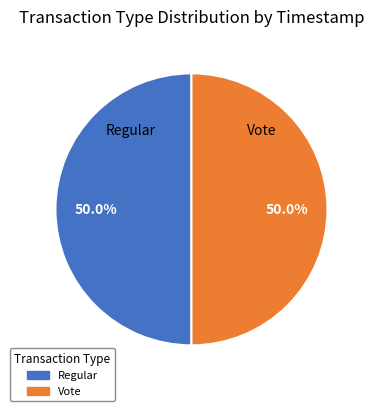

Count the number of slices in the pie.

2